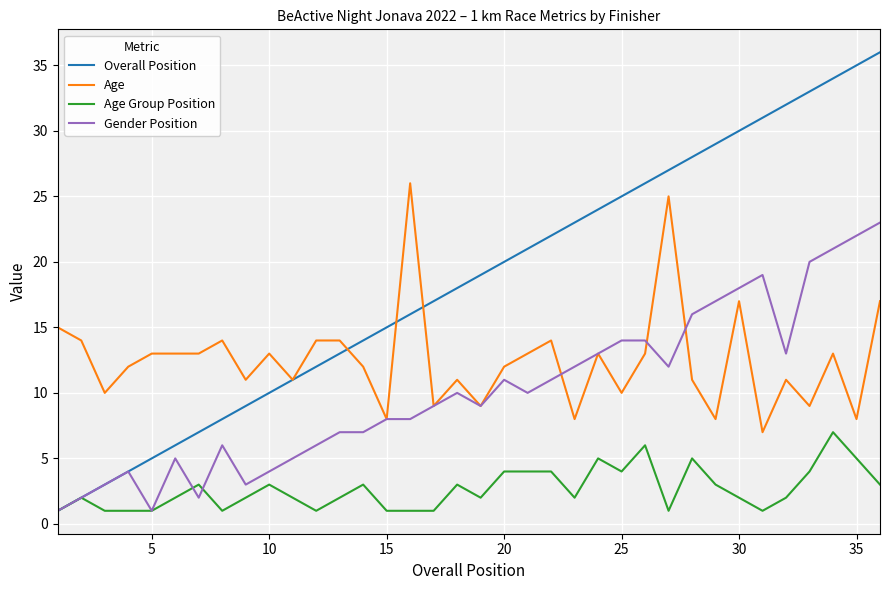

What is the minimum value shown in the chart?

1